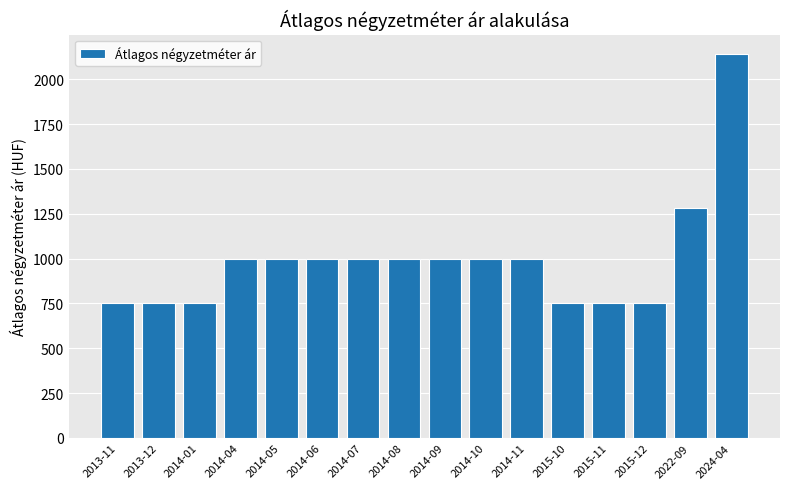

What is the ratio of the value at 2014-05 to the value at 2015-10?

1.3